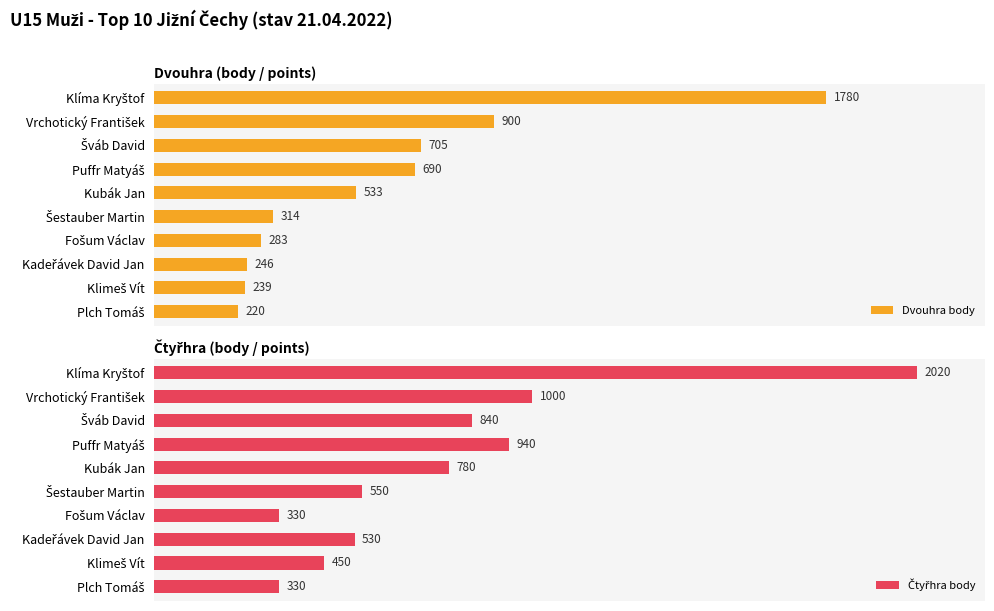

Reading left to right, what are all the values shown in this chart?

Dvouhra body: 1780	900	705	690	533	314	283	246	239	220
Čtyřhra body: 2020	1000	840	940	780	550	330	530	450	330